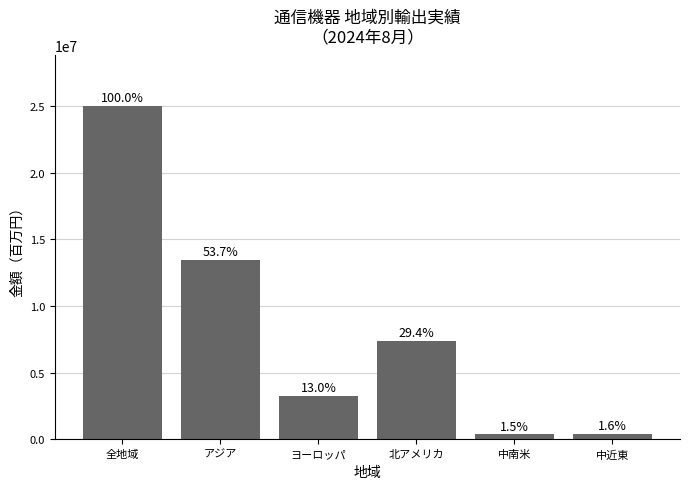

What is the approximate value at ヨーロッパ, to the nearest 10?

3262690